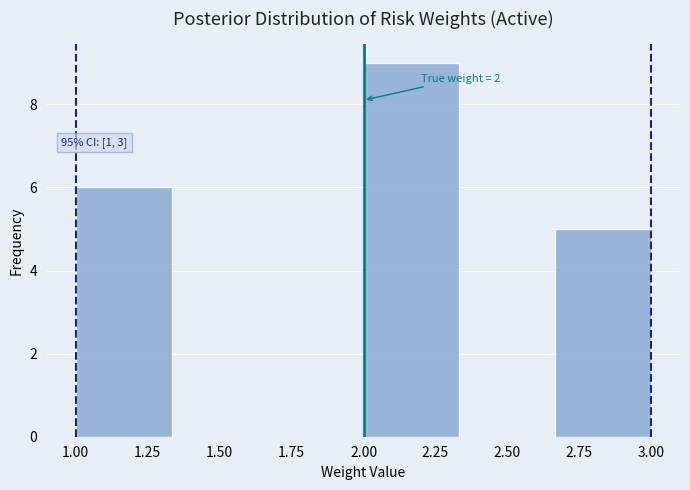

Over which range of the x-axis is the bar tallest?

2.00 to 2.35